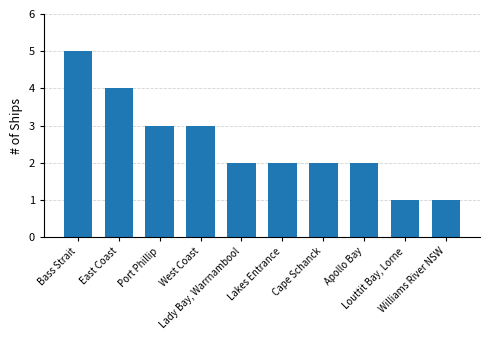

What is the label of the 1st bar from the right?

Williams River NSW